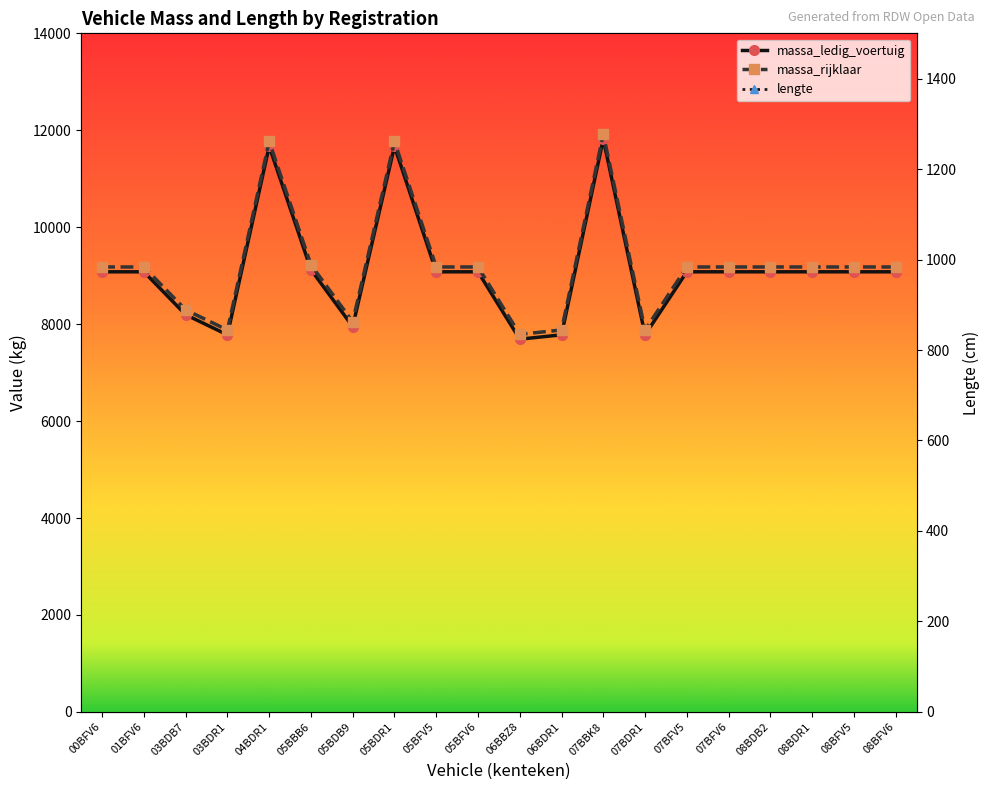

Which has a higher value, 07BDR1 or 05BFV6?

05BFV6